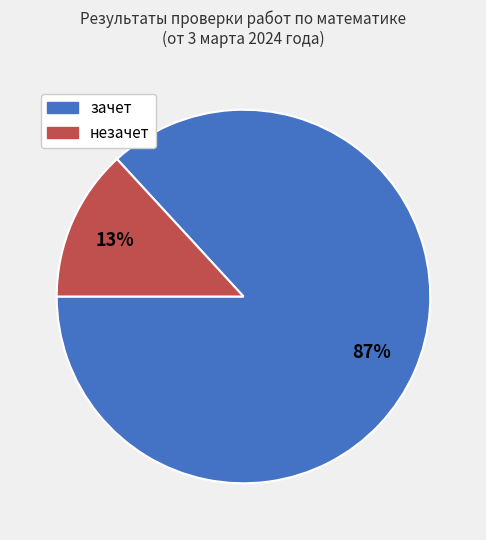

To the nearest percent, what portion does зачет represent?

87%